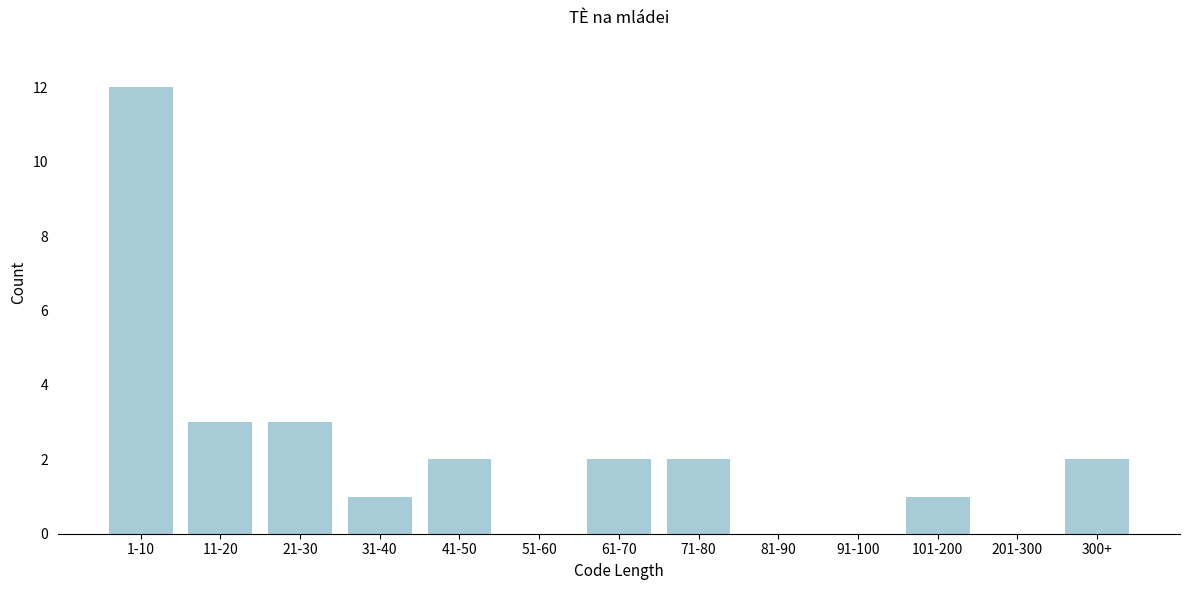

Reading right to left, what are all the values shown in this chart?

300+=2	201-300=0	101-200=1	91-100=0	81-90=0	71-80=2	61-70=2	51-60=0	41-50=2	31-40=1	21-30=3	11-20=3	1-10=12